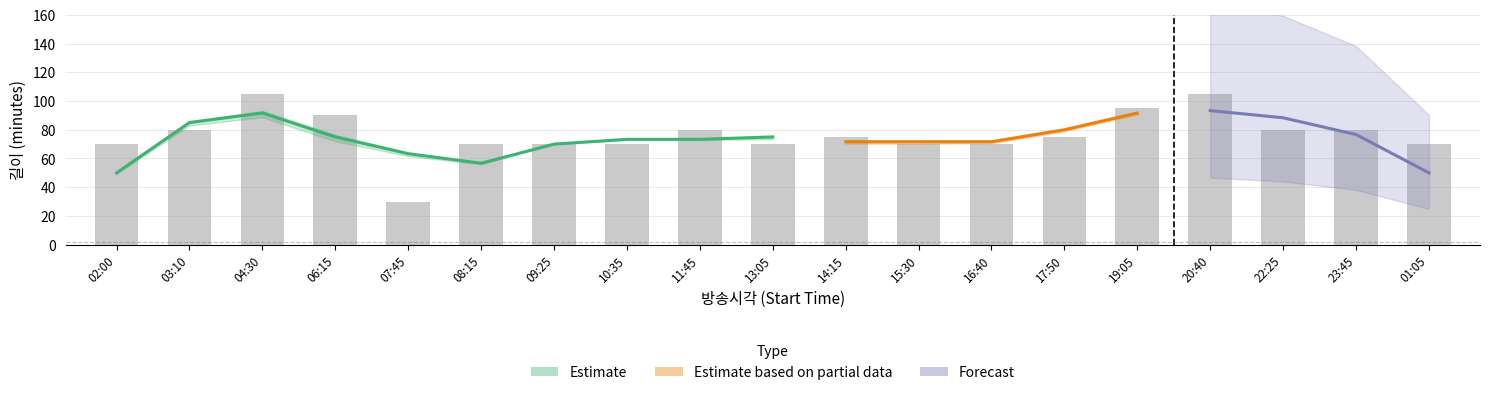

Which category has the highest value in the 편성길이 series?

04:30